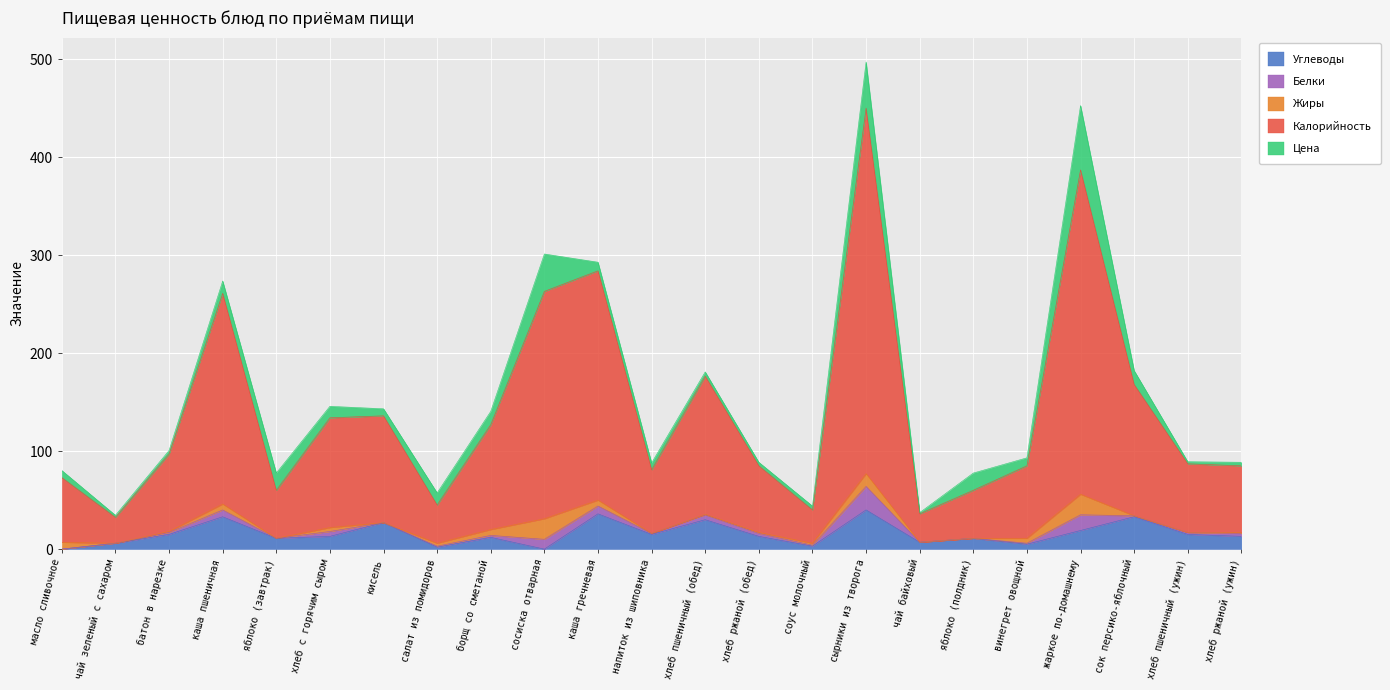

The Калорийность series shows 44.8 at масло сливочное. True or false?

False